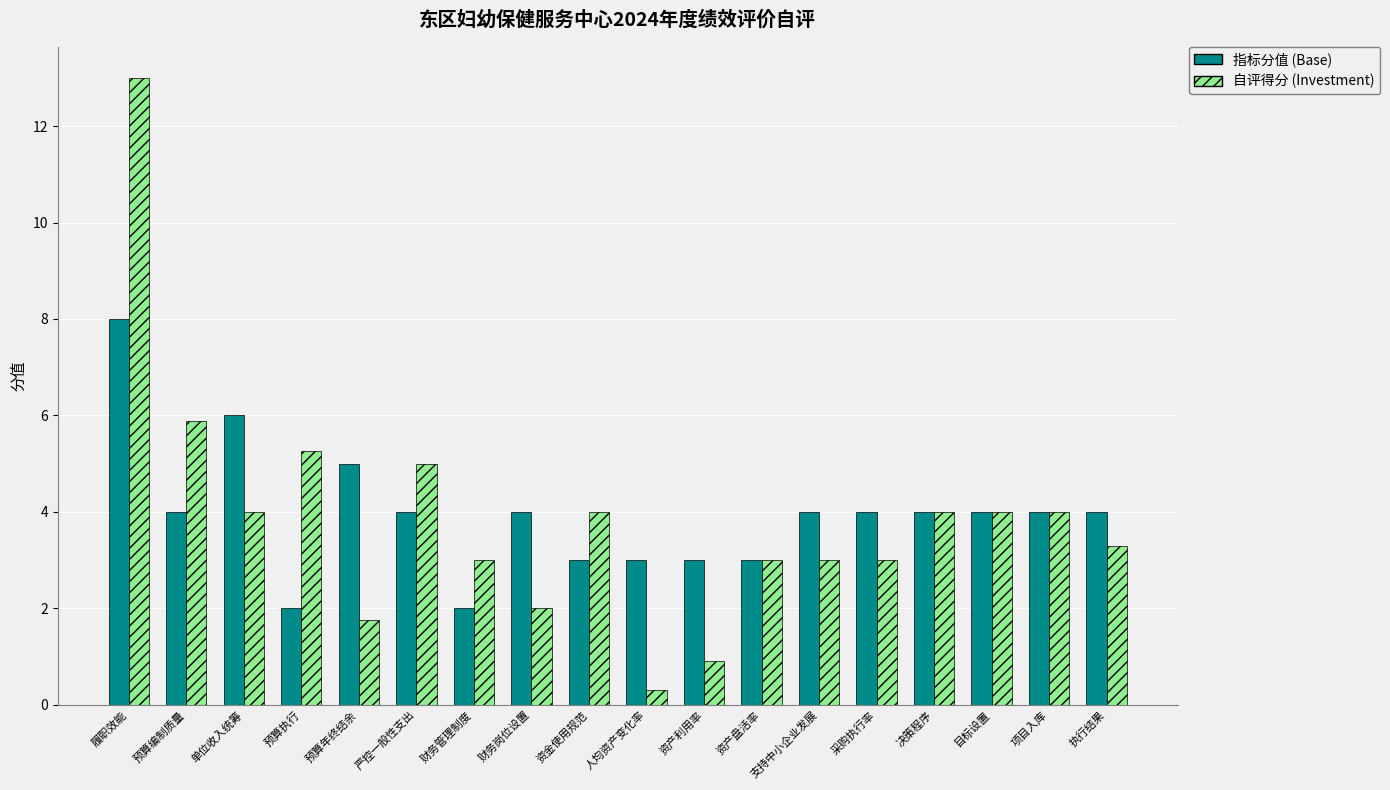

What is the difference between the highest and lowest values at 资金使用规范?

1.0